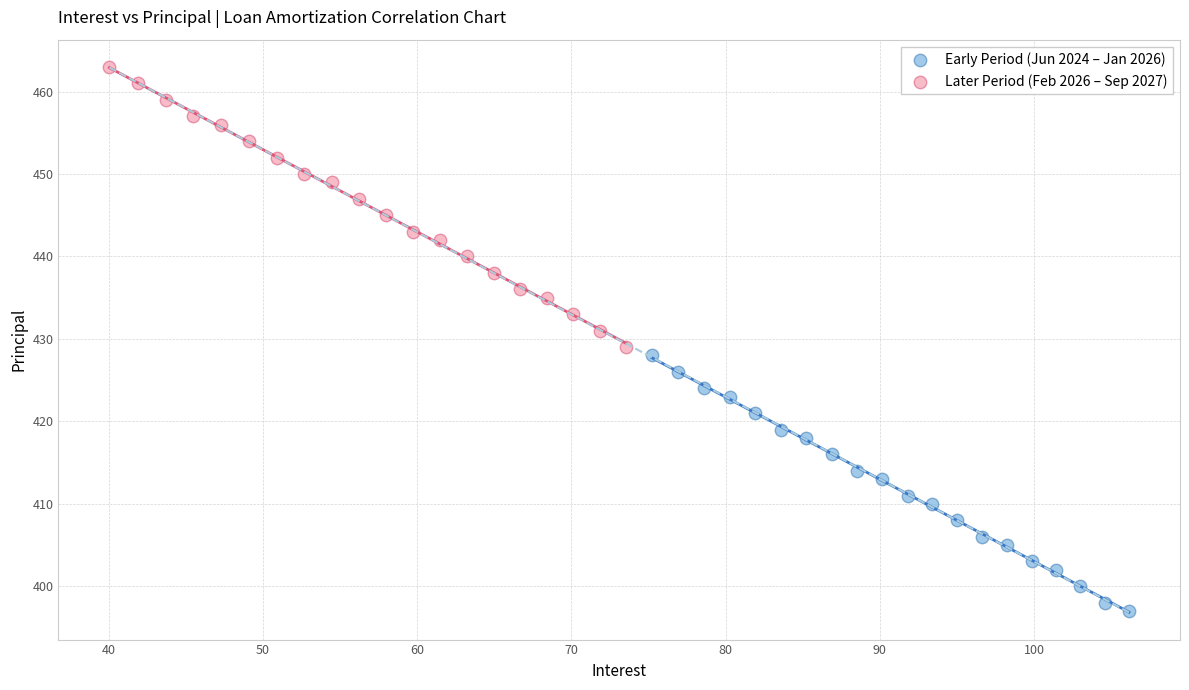

What are all the series names shown in the legend?

Early Period (Jun 2024 – Jan 2026), Later Period (Feb 2026 – Sep 2027)